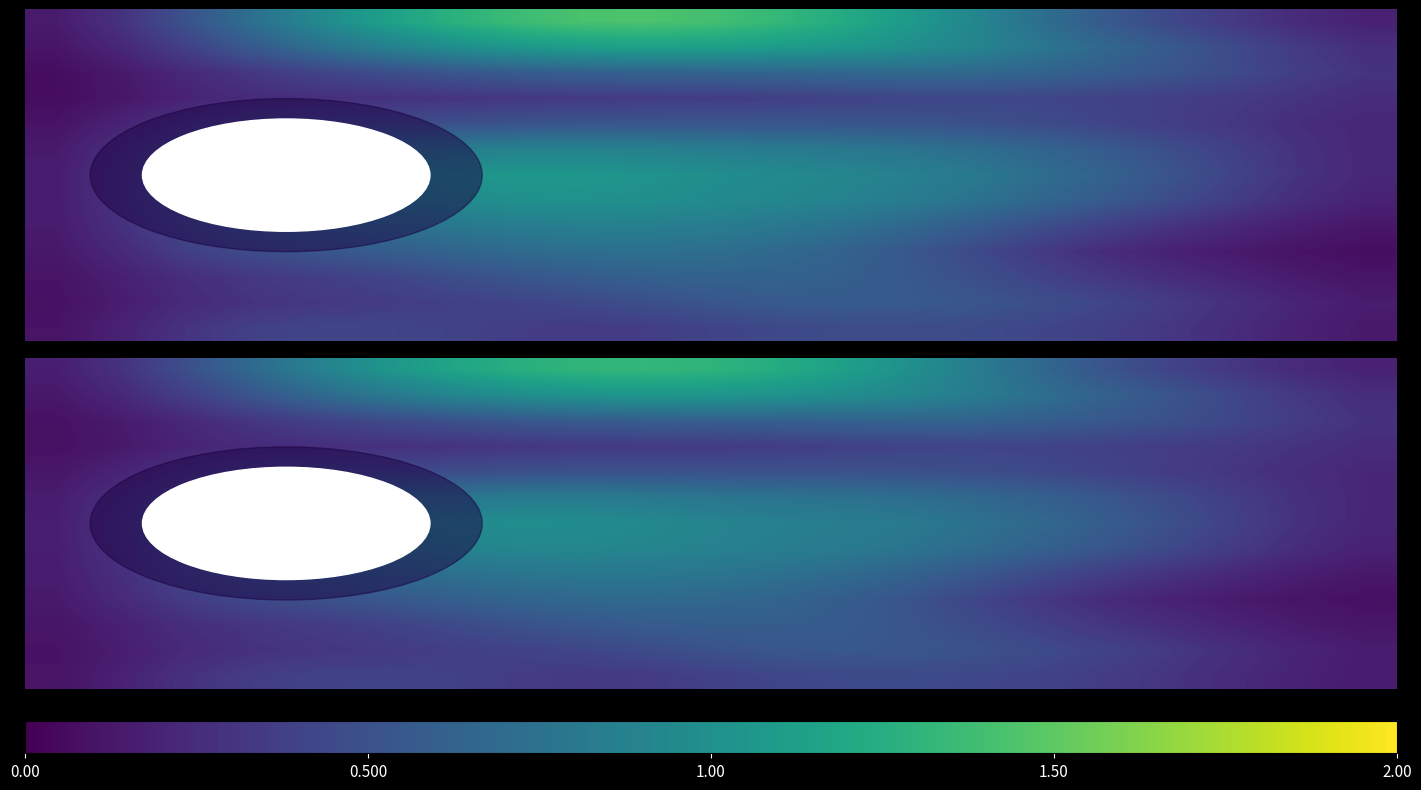

At which category is the sum across all series the highest?

9